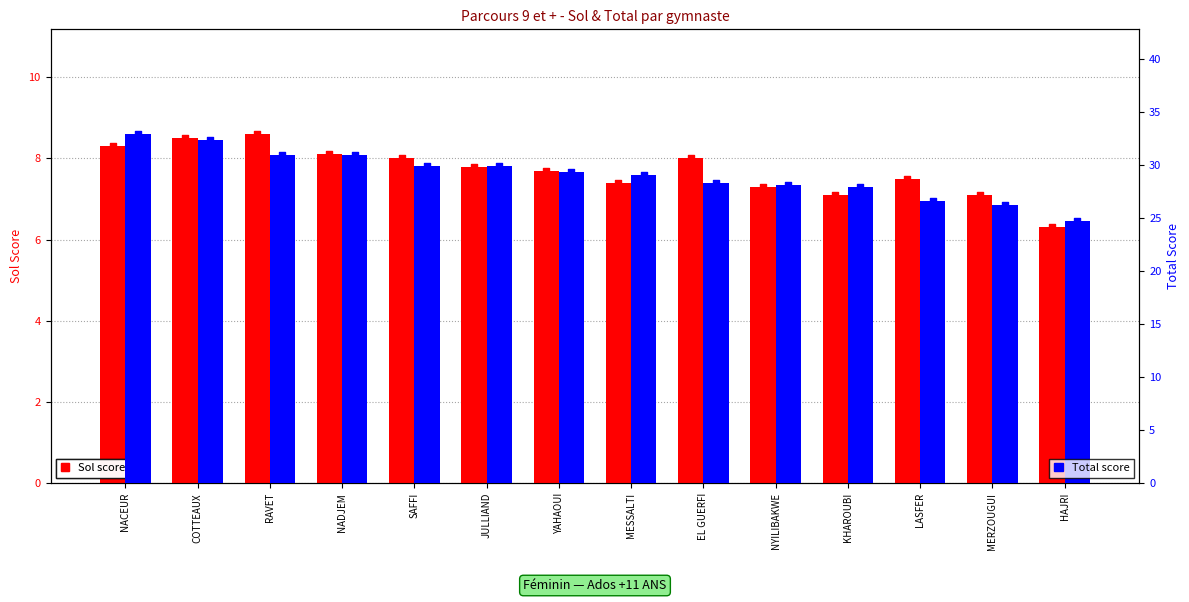

Which series has the largest total across all categories?

Total